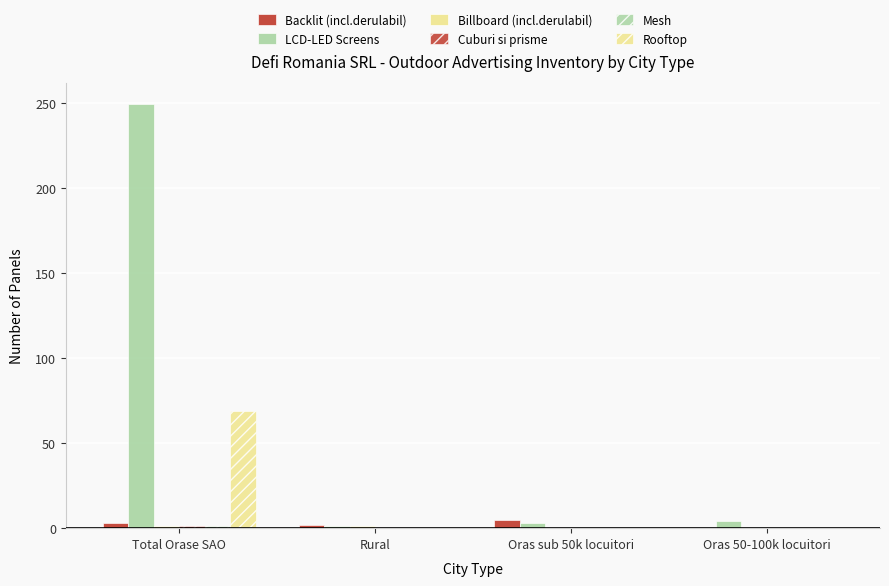

How many groups of bars are there?

4